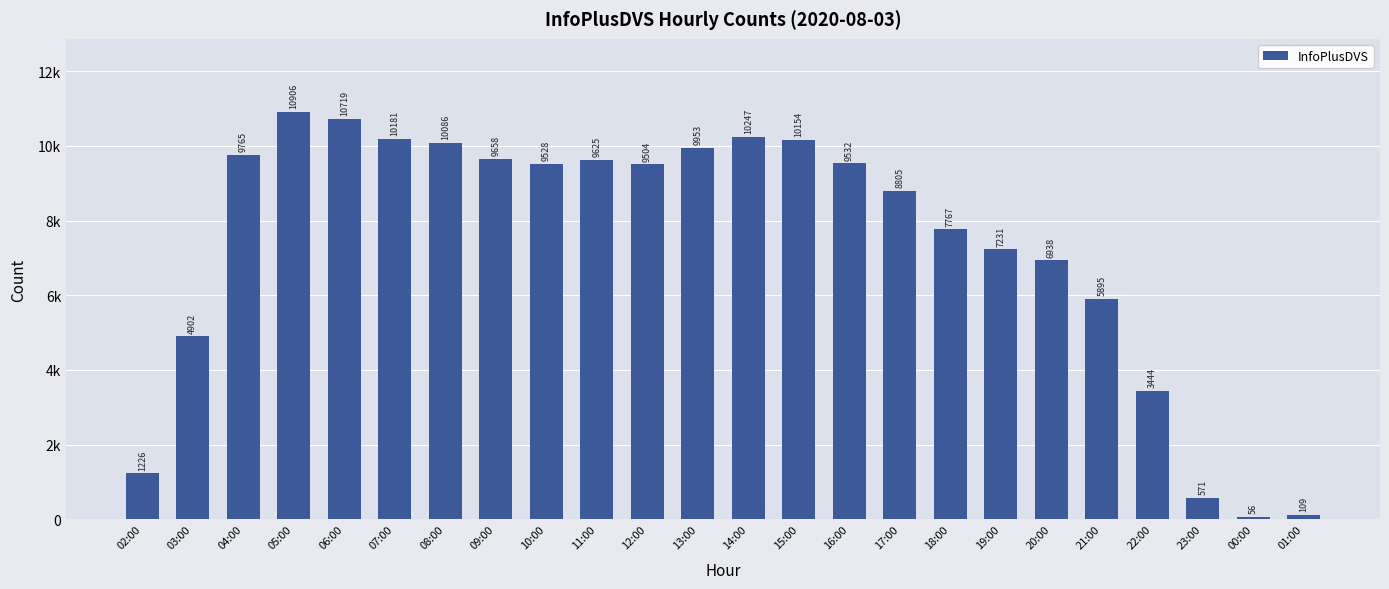

What is the sum of the values at 19:00 and 04:00?

16996